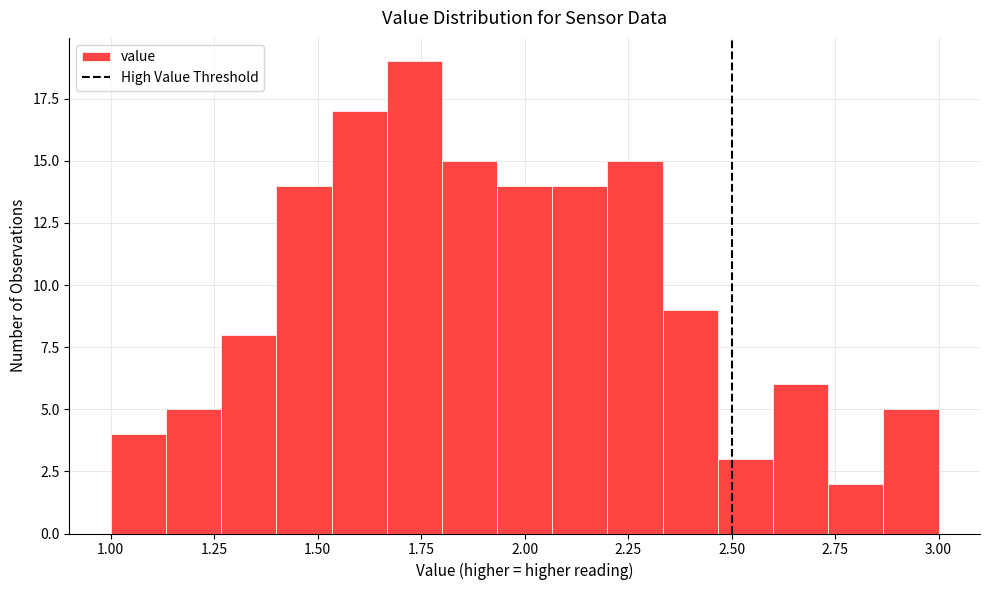

Read against the x-axis, roughly where is the centre of the tallest bar?

1.75